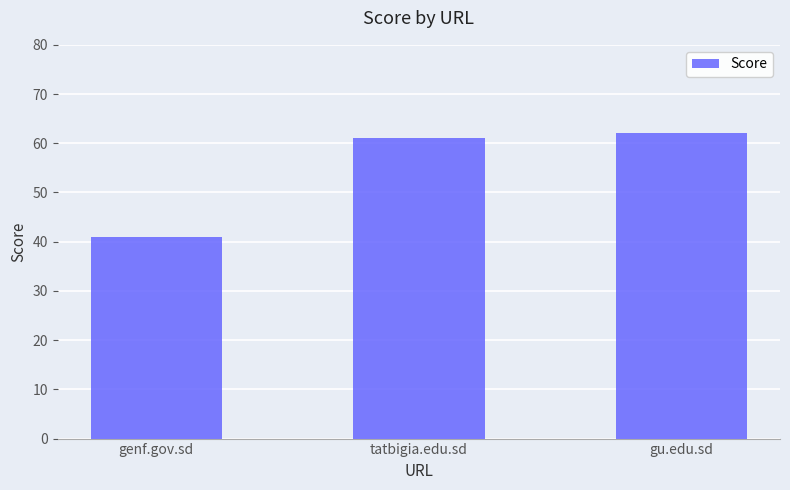

What is the label of the 2nd bar from the right?

tatbigia.edu.sd